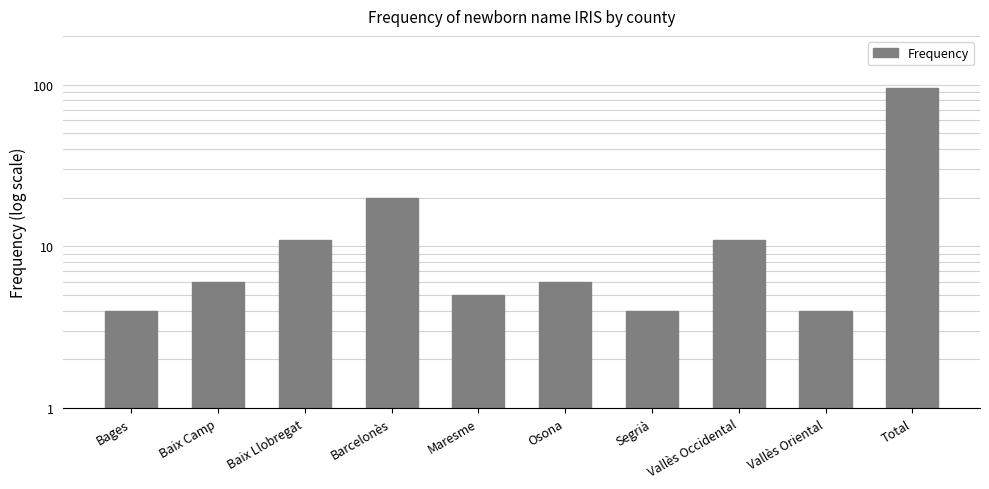

True or false: the data shows 4 at Bages.

True